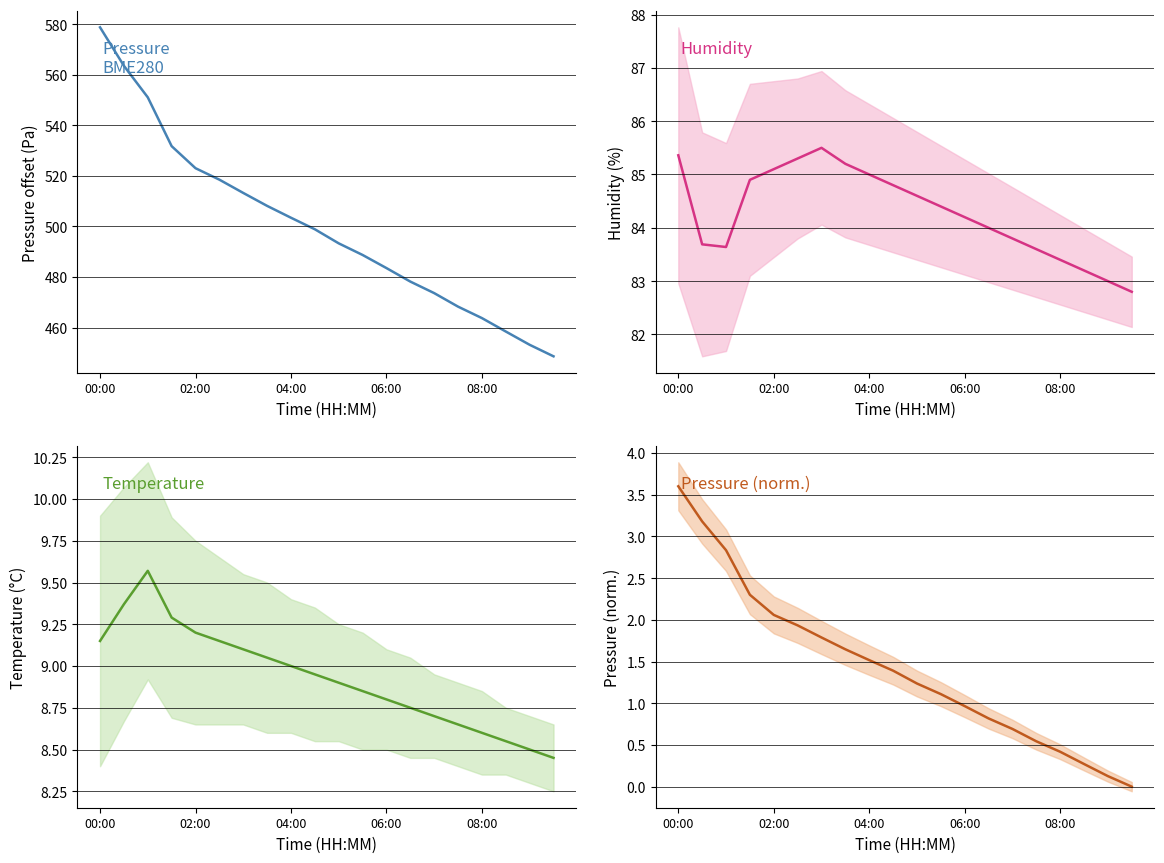

What value does the humidity series have at 18?

83.0